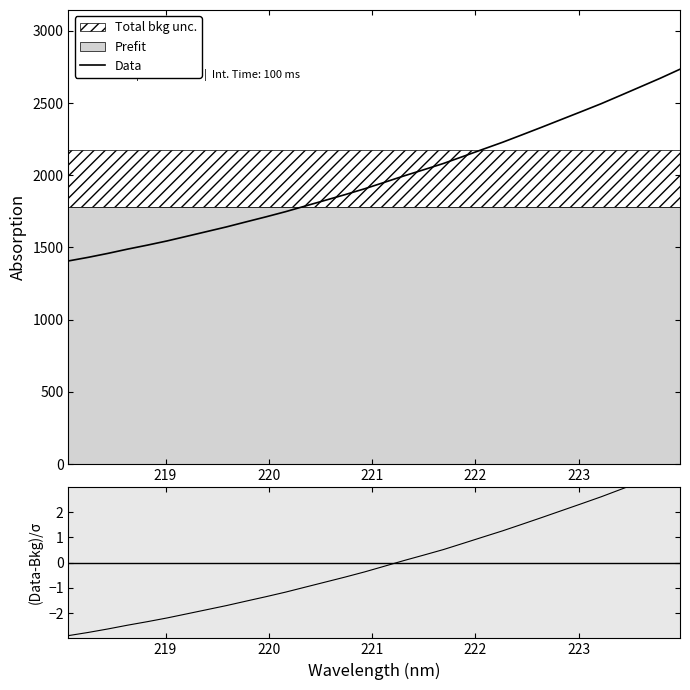

What is the lowest value of the Data series?

1406.4